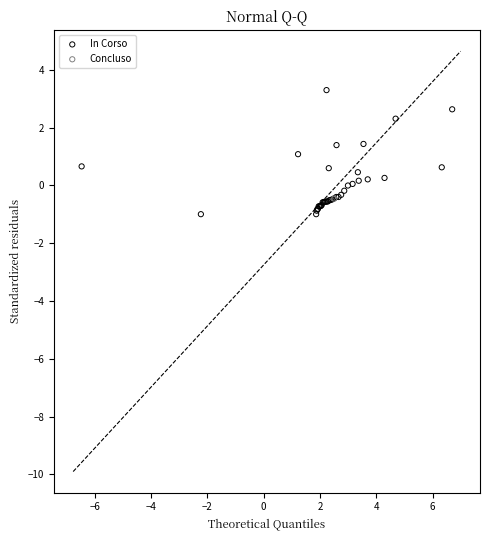

What are all the series names shown in the legend?

In Corso, Concluso